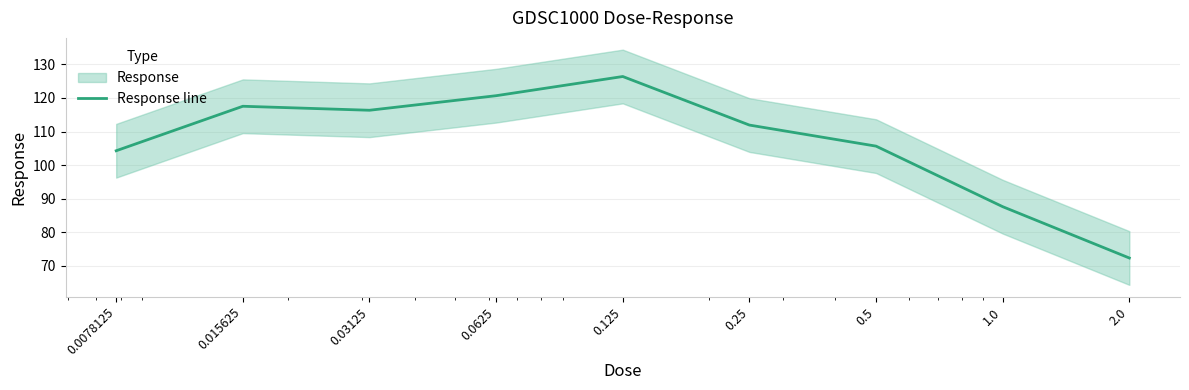

What is the greatest value displayed?

126.4